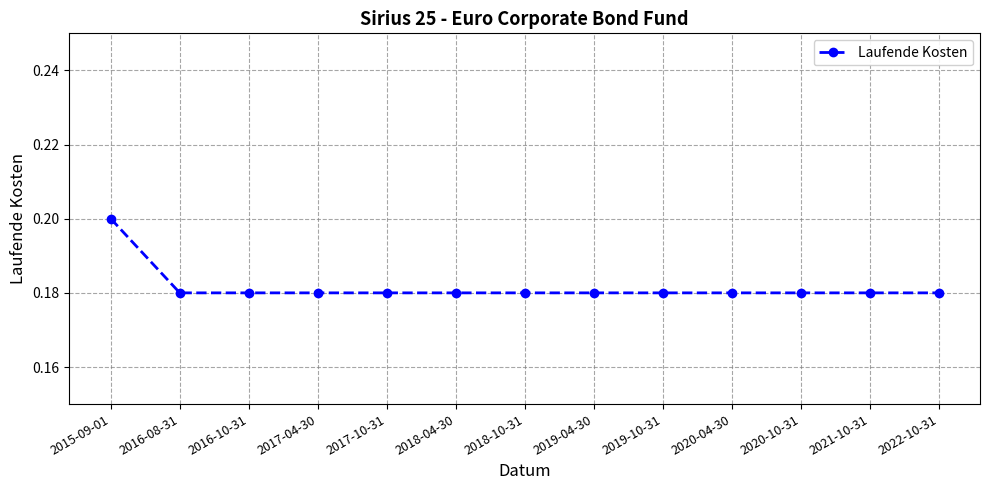

Which category has the highest value across all series?

2015-09-01